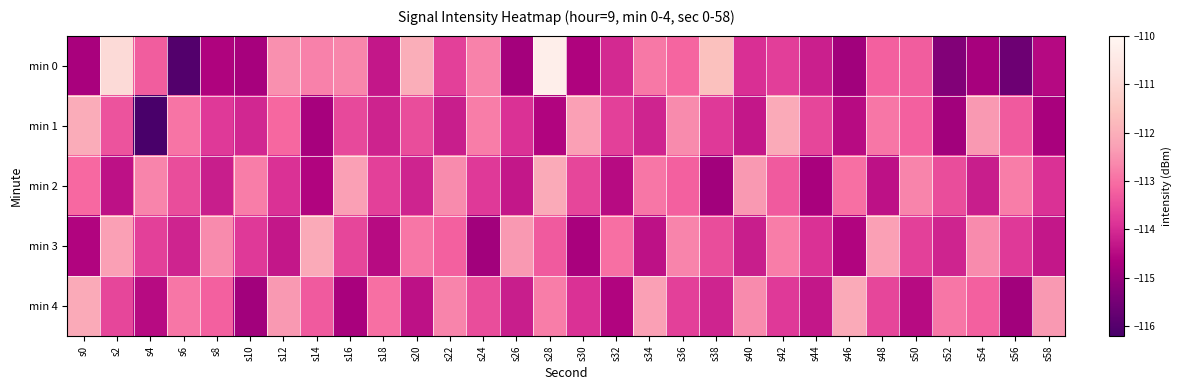

At which category does the chart reach its peak across all series?

s28